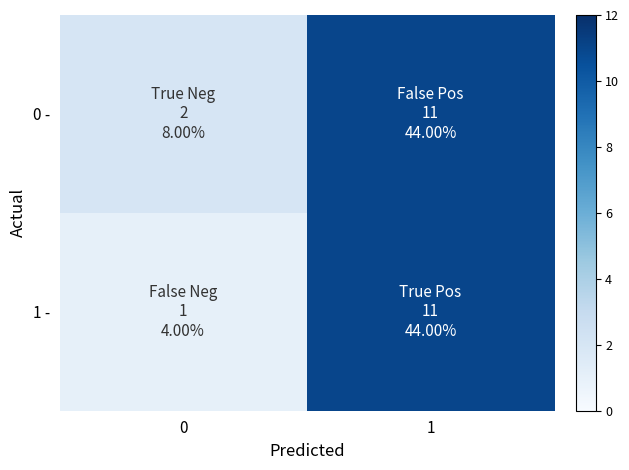

What is the total value across all series at 1?

22